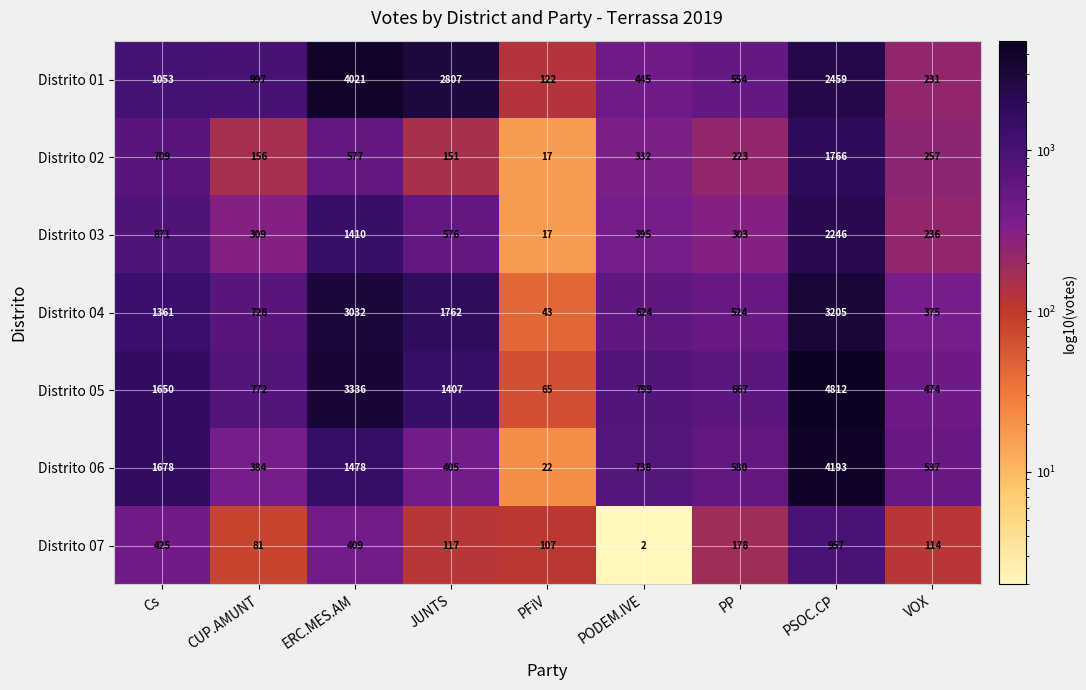

At which category is the sum across all series the highest?

PSOC.CP